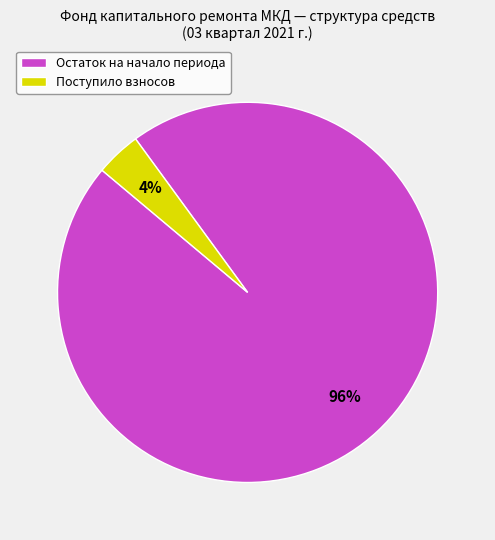

Rank the categories by value from highest to lowest.

Остаток на начало периода, Поступило взносов